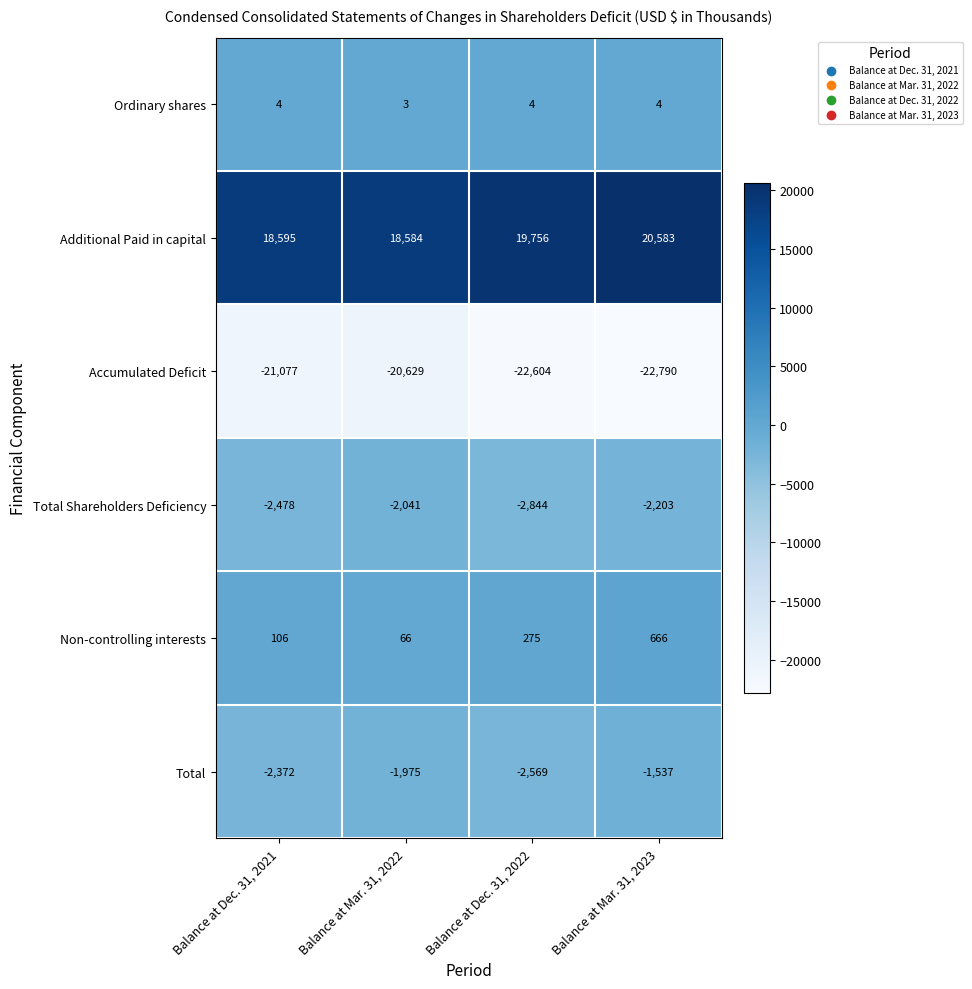

What is the total value across all series at Balance at Dec. 31, 2021?

-7222